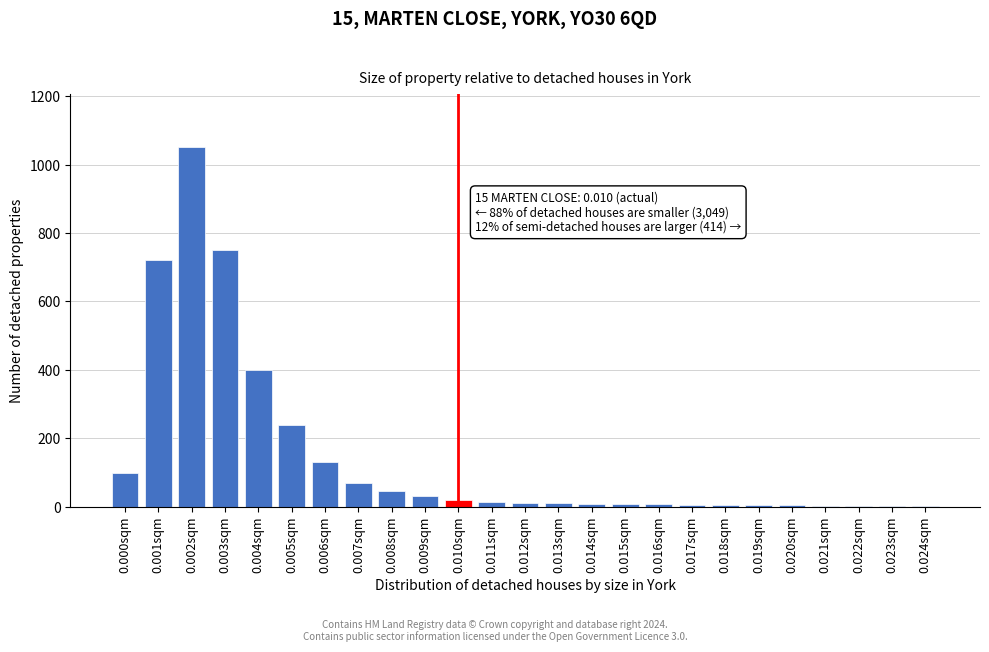

The value at 0.002sqm is 1050. True or false?

True